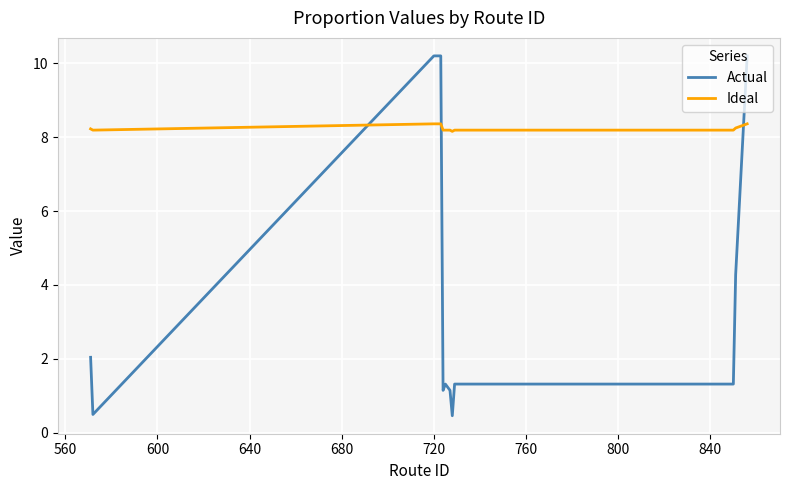

How many lines are shown in the chart?

2